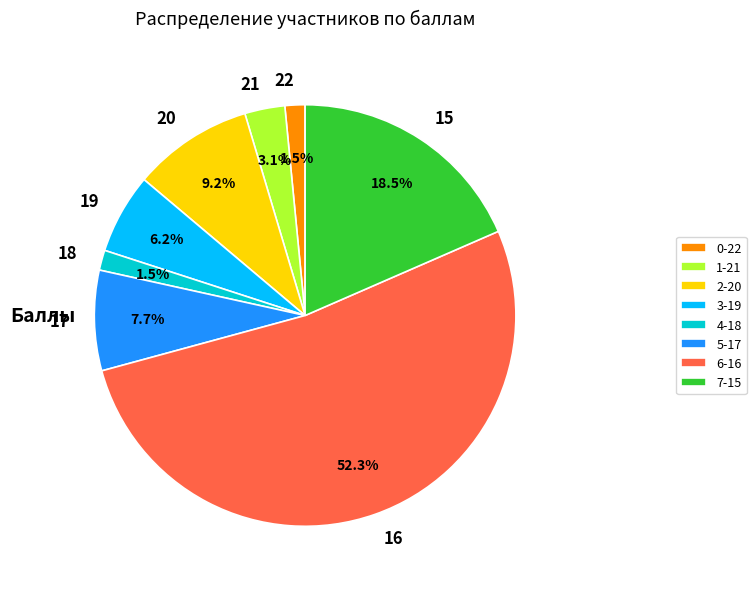

To the nearest percent, what percentage of the pie is 20?

9%